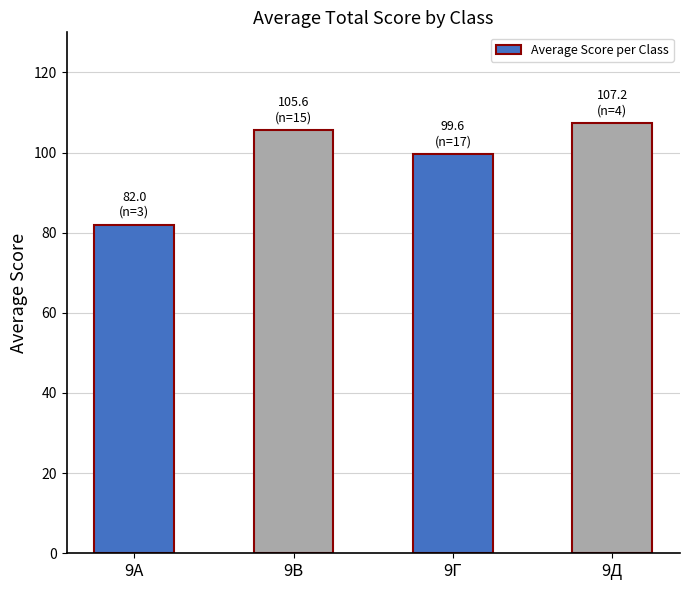

What is the minimum value shown in the chart?

82.0